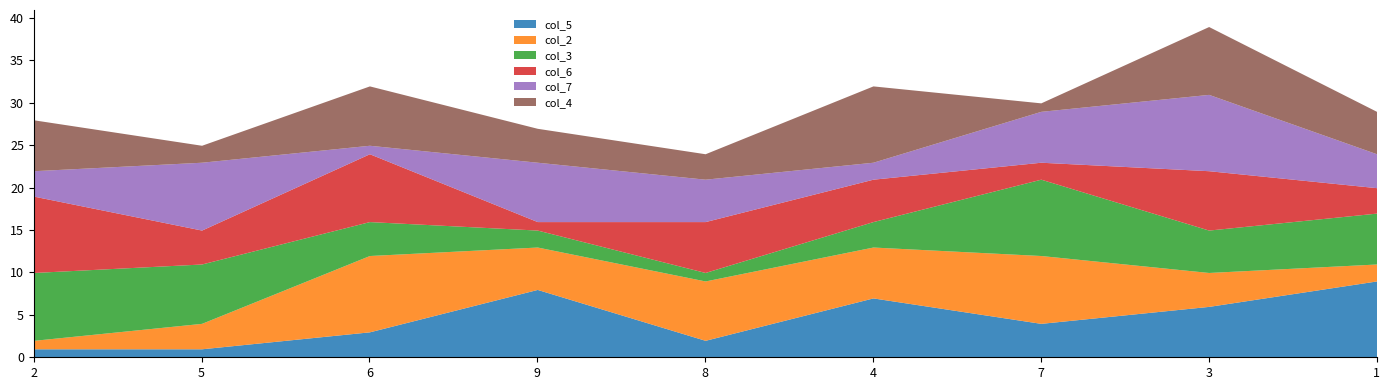

Which series has the largest total across all categories?

col_2